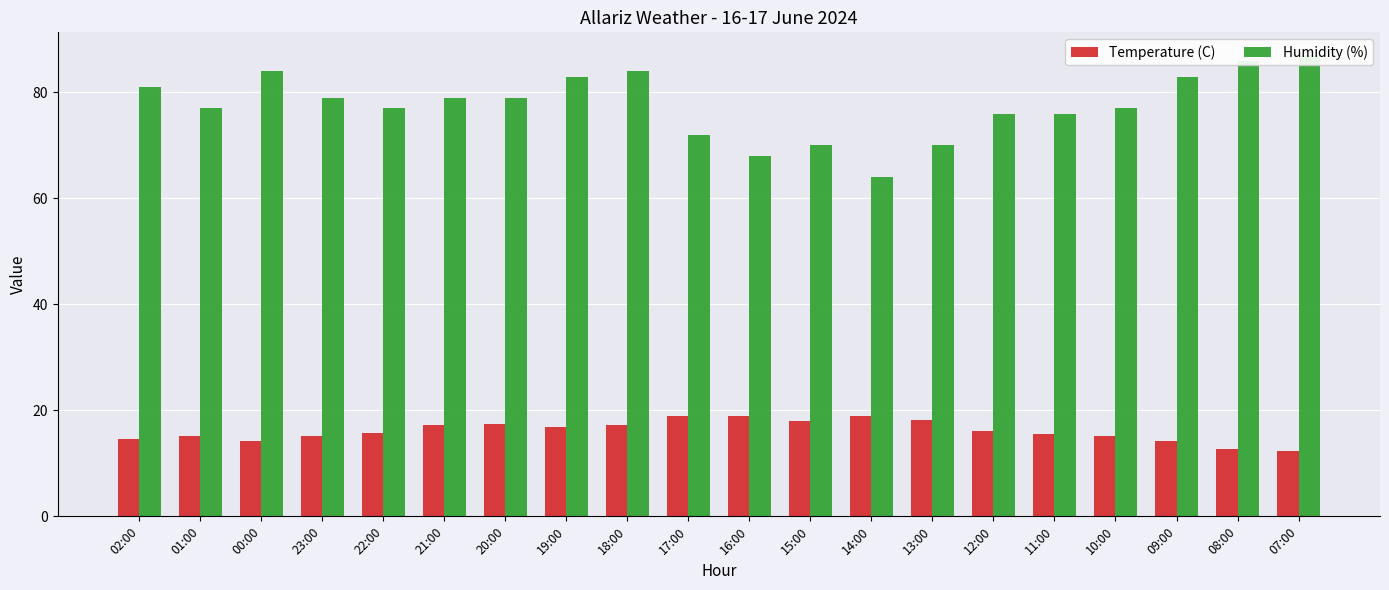

What position from the left is 00:00?

3